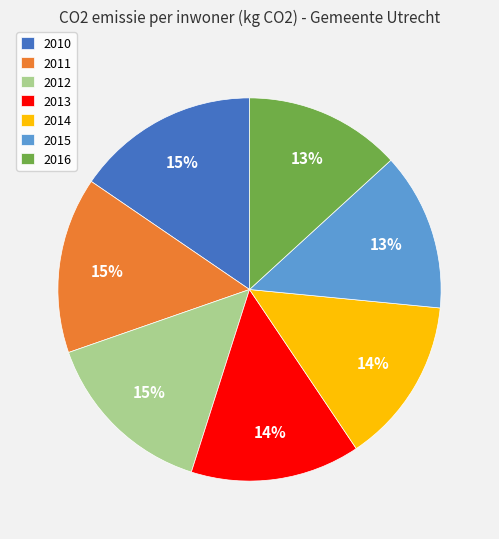

The 2015 slice represents 13% of the pie. True or false?

True